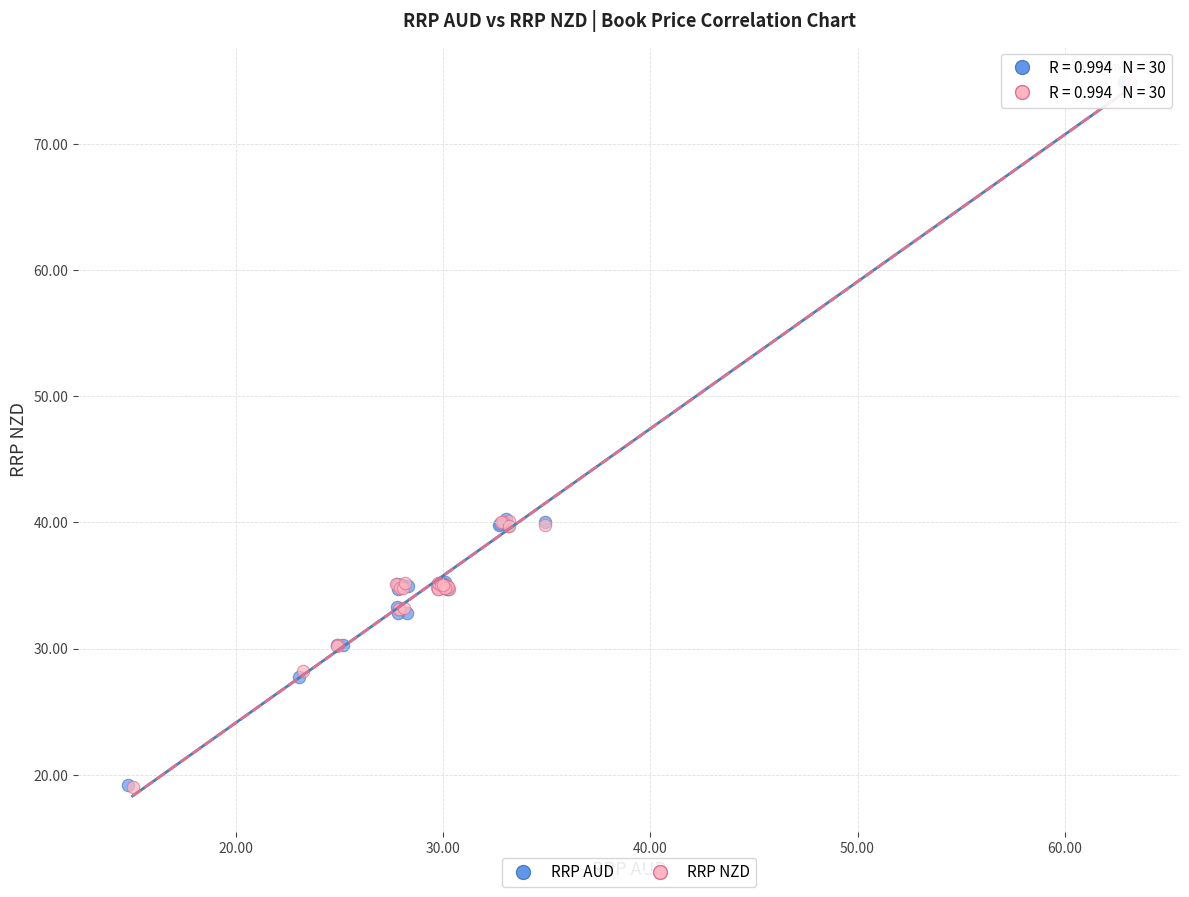

Which series has the widest spread of Y values?

RRP NZD